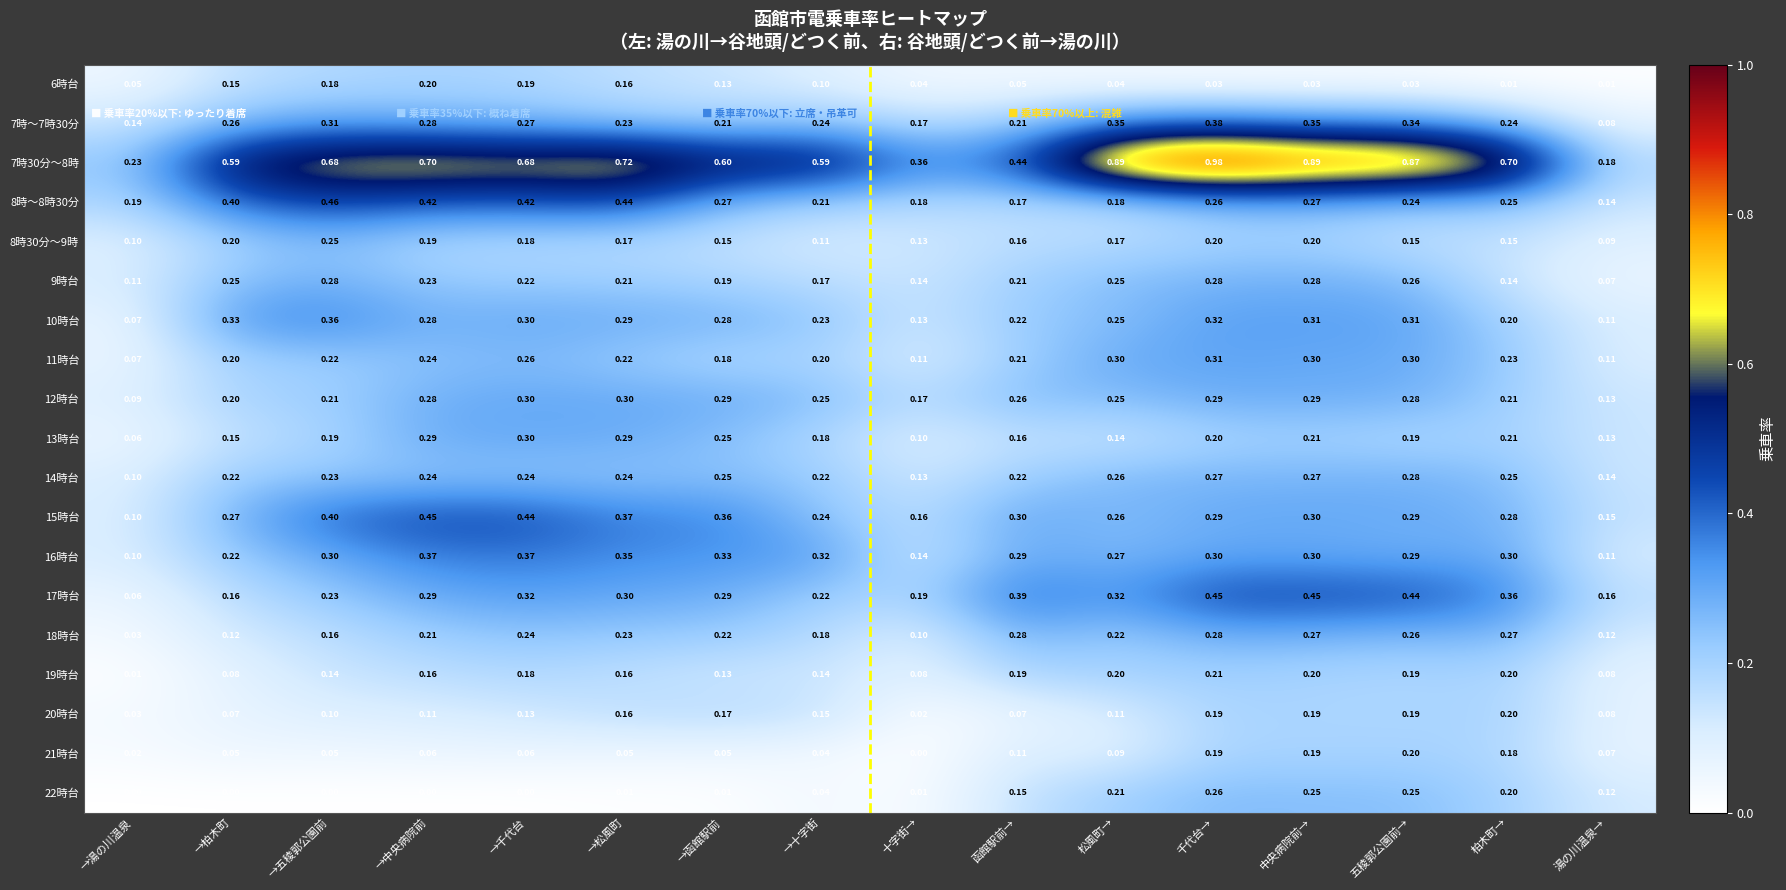

Which label corresponds to the largest value in the chart?

千代台→